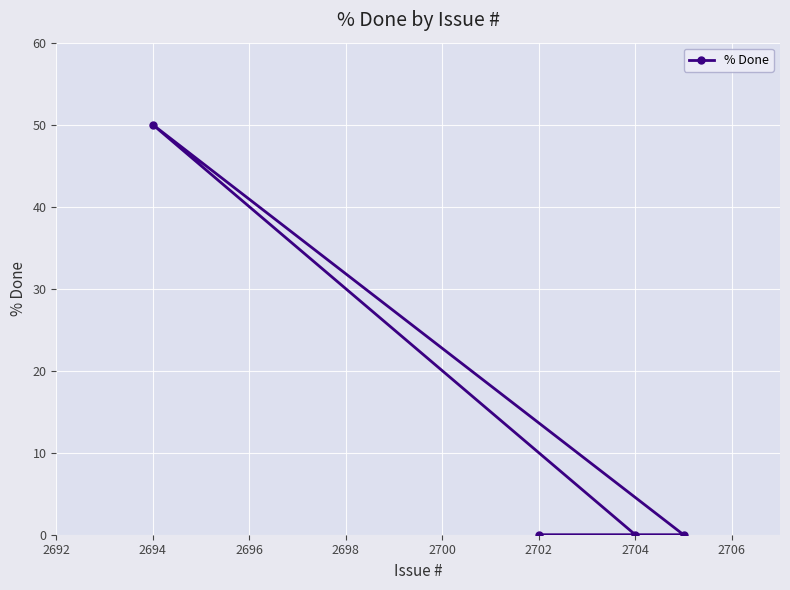

How many lines are shown in the chart?

1